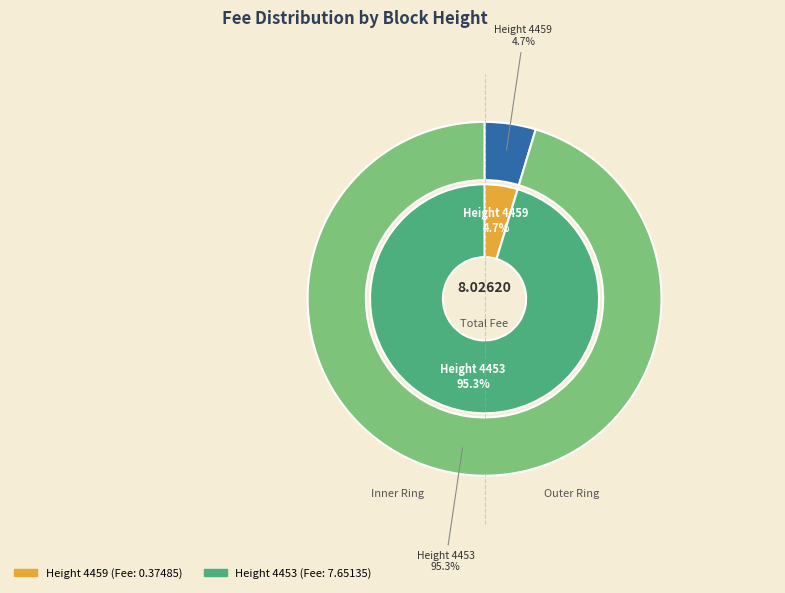

Between 4459 and 4453, which is larger?

4453